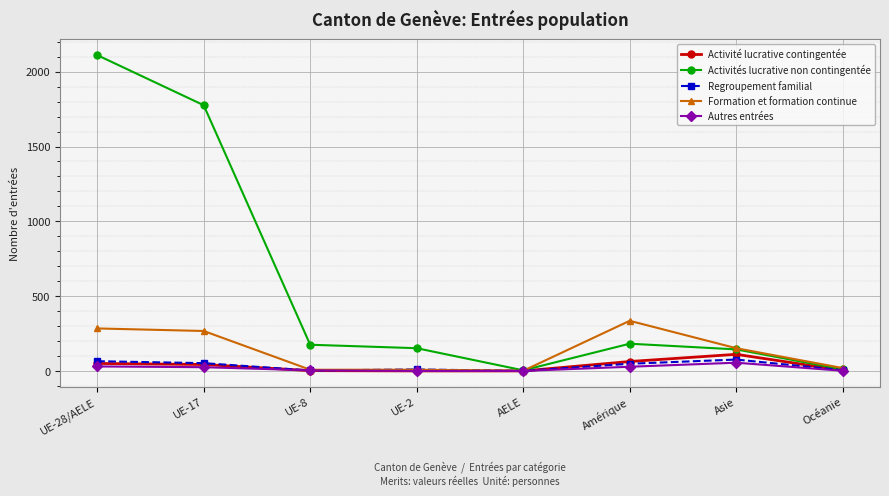

True or false: Activité lucrative contingentée has more than 0 points higher than both neighbors.

True